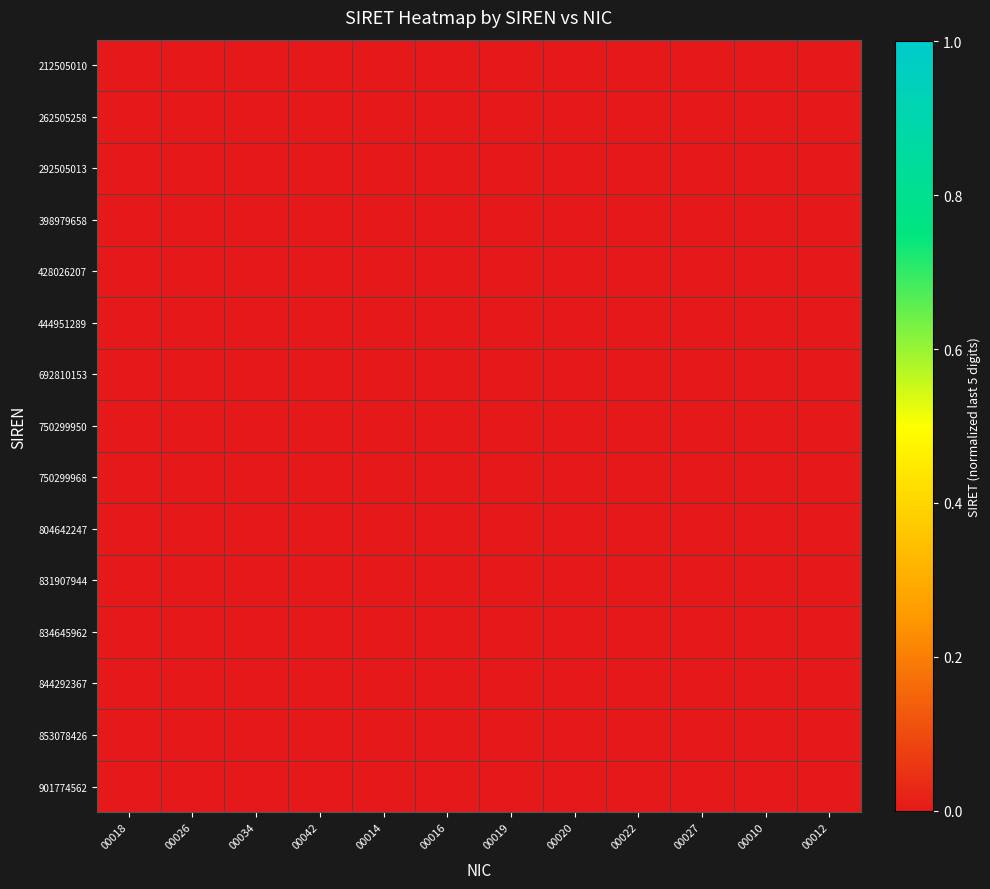

Reading left to right, extract all data points from this chart.

212505010: 00018=0.0	00026=0.0	00034=0.0	00042=0.0	00014=0.0	00016=0.0	00019=0.0	00020=0.0	00022=0.0	00027=0.0	00010=0.0	00012=0.0
262505258: 00018=0.0	00026=0.0	00034=0.0	00042=0.0	00014=0.0	00016=0.0	00019=0.0	00020=0.0	00022=0.0	00027=0.0	00010=0.0	00012=0.0
292505013: 00018=0.0	00026=0.0	00034=0.0	00042=0.0	00014=0.0	00016=0.0	00019=0.0	00020=0.0	00022=0.0	00027=0.0	00010=0.0	00012=0.0
398979658: 00018=0.0	00026=0.0	00034=0.0	00042=0.0	00014=0.0	00016=0.0	00019=0.0	00020=0.0	00022=0.0	00027=0.0	00010=0.0	00012=0.0
428026207: 00018=0.0	00026=0.0	00034=0.0	00042=0.0	00014=0.0	00016=0.0	00019=0.0	00020=0.0	00022=0.0	00027=0.0	00010=0.0	00012=0.0
444951289: 00018=0.0	00026=0.0	00034=0.0	00042=0.0	00014=0.0	00016=0.0	00019=0.0	00020=0.0	00022=0.0	00027=0.0	00010=0.0	00012=0.0
692810153: 00018=0.0	00026=0.0	00034=0.0	00042=0.0	00014=0.0	00016=0.0	00019=0.0	00020=0.0	00022=0.0	00027=0.0	00010=0.0	00012=0.0
750299950: 00018=0.0	00026=0.0	00034=0.0	00042=0.0	00014=0.0	00016=0.0	00019=0.0	00020=0.0	00022=0.0	00027=0.0	00010=0.0	00012=0.0
750299968: 00018=0.0	00026=0.0	00034=0.0	00042=0.0	00014=0.0	00016=0.0	00019=0.0	00020=0.0	00022=0.0	00027=0.0	00010=0.0	00012=0.0
804642247: 00018=0.0	00026=0.0	00034=0.0	00042=0.0	00014=0.0	00016=0.0	00019=0.0	00020=0.0	00022=0.0	00027=0.0	00010=0.0	00012=0.0
831907944: 00018=0.0	00026=0.0	00034=0.0	00042=0.0	00014=0.0	00016=0.0	00019=0.0	00020=0.0	00022=0.0	00027=0.0	00010=0.0	00012=0.0
834645962: 00018=0.0	00026=0.0	00034=0.0	00042=0.0	00014=0.0	00016=0.0	00019=0.0	00020=0.0	00022=0.0	00027=0.0	00010=0.0	00012=0.0
844292367: 00018=0.0	00026=0.0	00034=0.0	00042=0.0	00014=0.0	00016=0.0	00019=0.0	00020=0.0	00022=0.0	00027=0.0	00010=0.0	00012=0.0
853078426: 00018=0.0	00026=0.0	00034=0.0	00042=0.0	00014=0.0	00016=0.0	00019=0.0	00020=0.0	00022=0.0	00027=0.0	00010=0.0	00012=0.0
901774562: 00018=0.0	00026=0.0	00034=0.0	00042=0.0	00014=0.0	00016=0.0	00019=0.0	00020=0.0	00022=0.0	00027=0.0	00010=0.0	00012=0.0